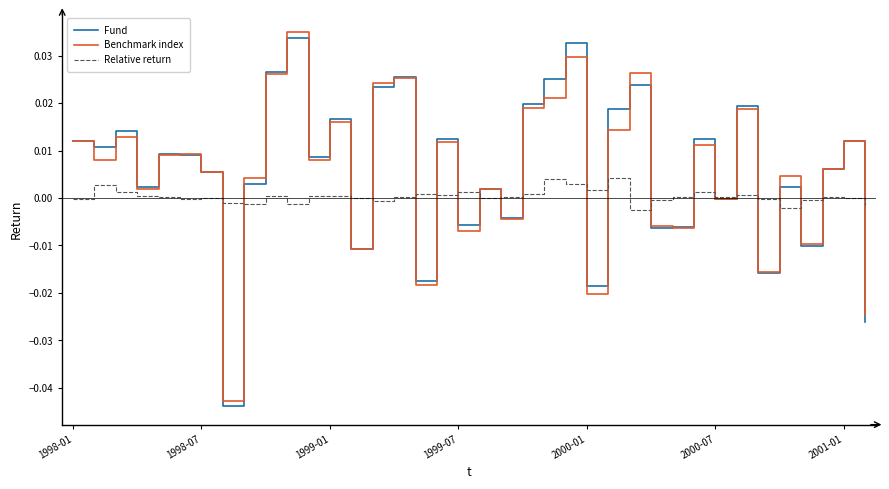

What are all the series names shown in the legend?

Fund, Benchmark index, Relative return